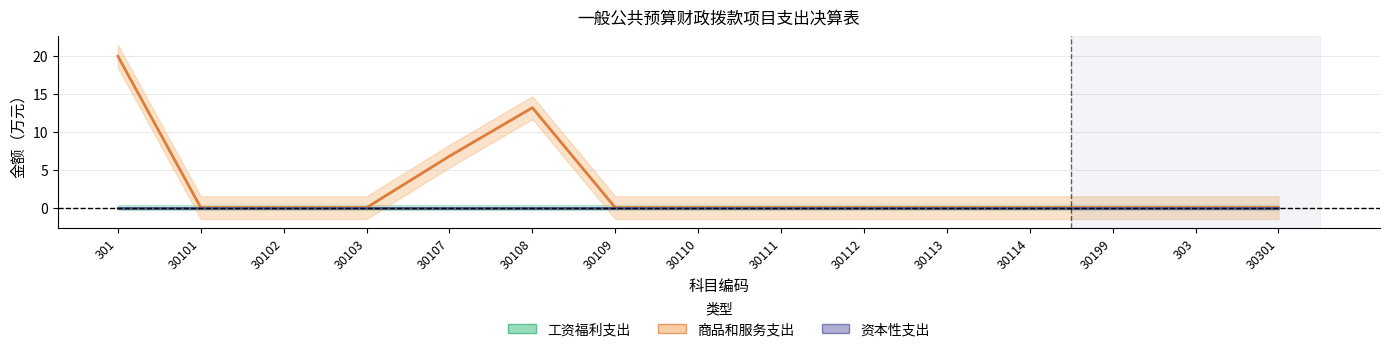

Where is 资本性支出 nearest to the value 0?

301